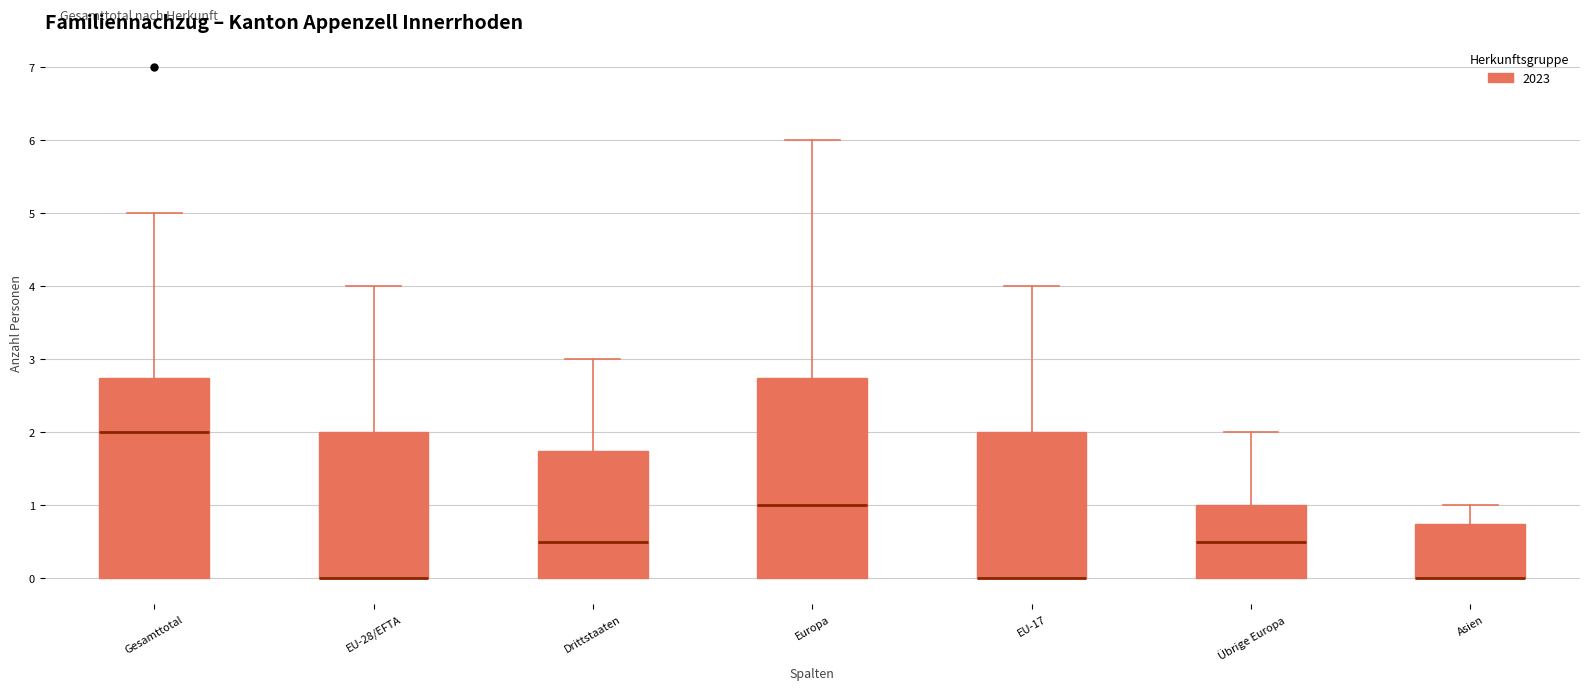

Where does the median line of the box for Drittstaaten sit on the y-axis? The values are not printed on the chart, so give them approximately, as read against the axis.

0.5